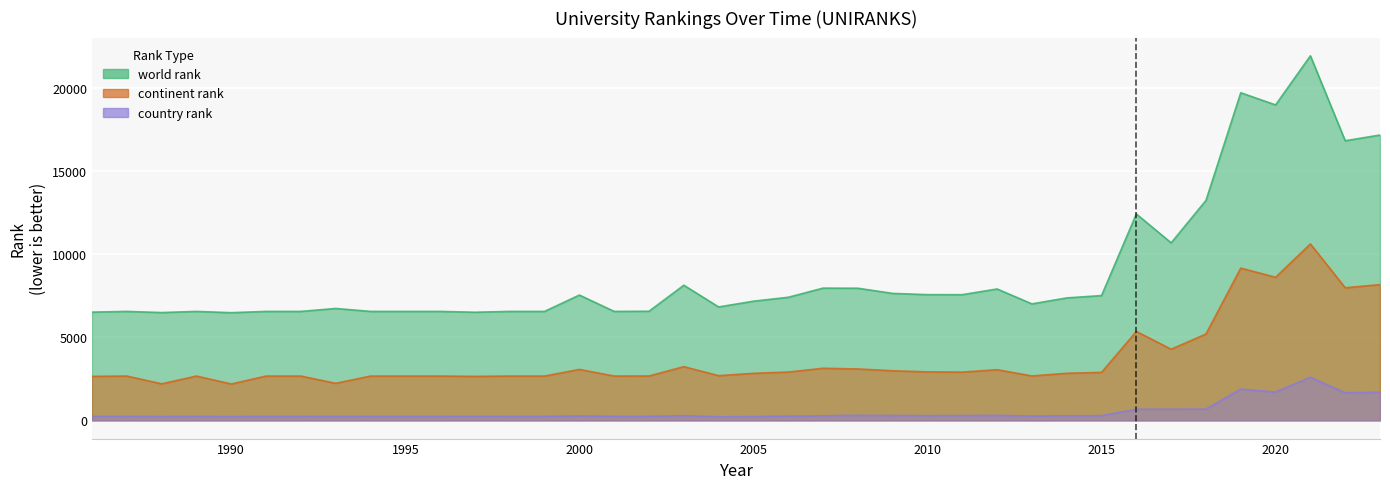

True or false: world rank and country rank cross at least once.

False